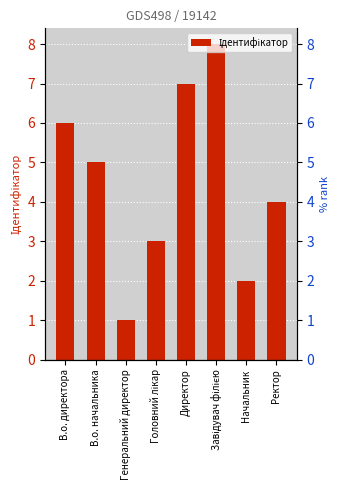

Are the bars grouped side by side (vs. stacked)?

No